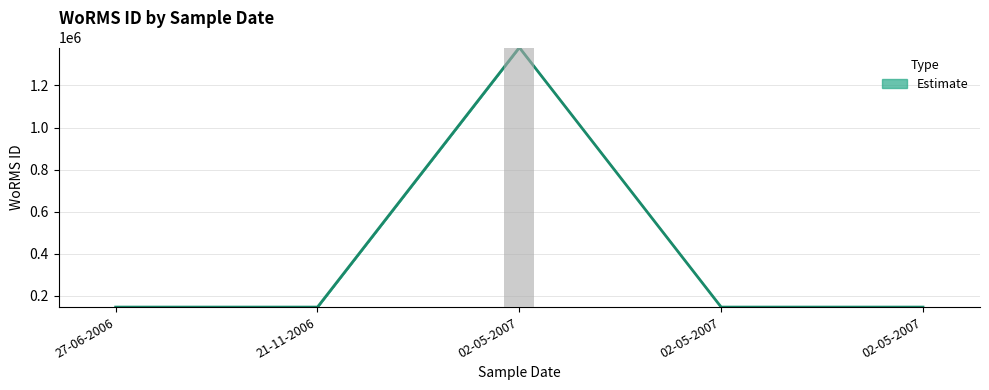

Is it true that the value at 02-05-2007 is 146623?

True